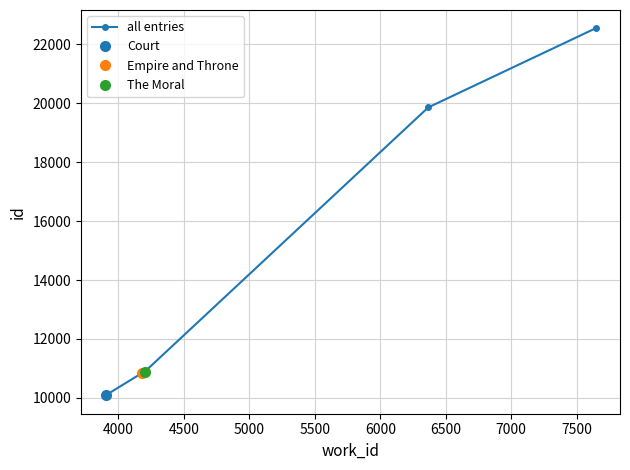

How many data points are above 10883?

2